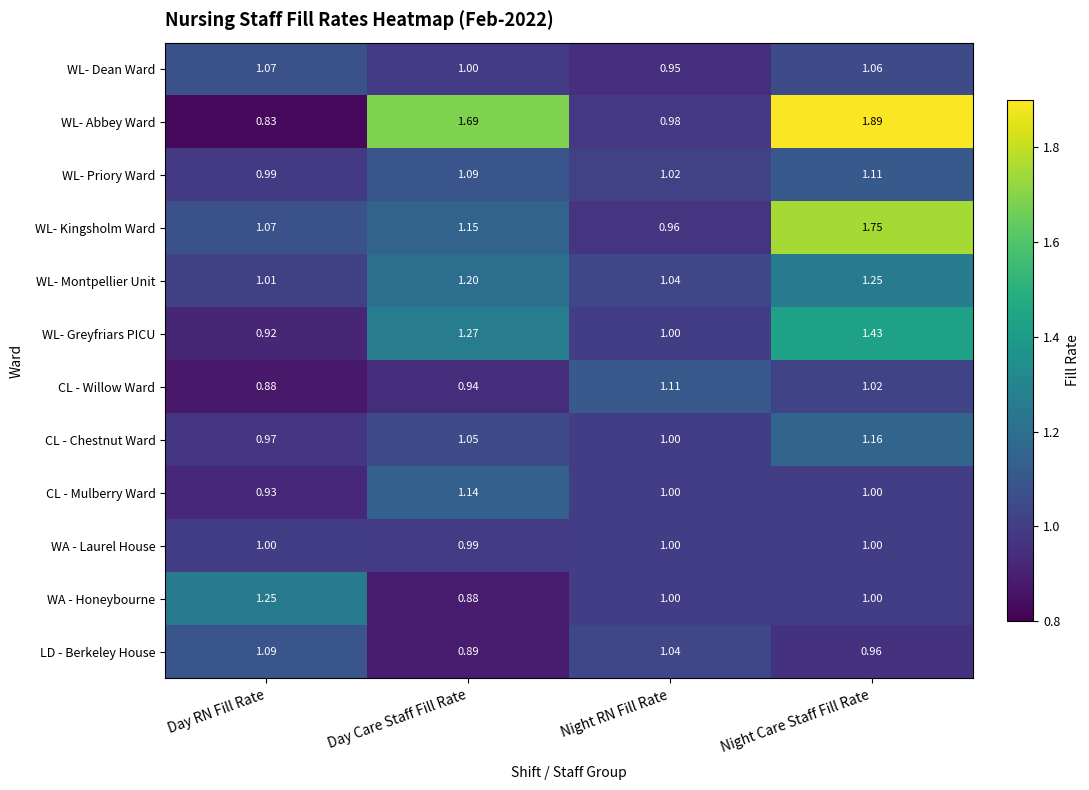

What is the total value across all series at Day Care Staff Fill Rate?

13.3